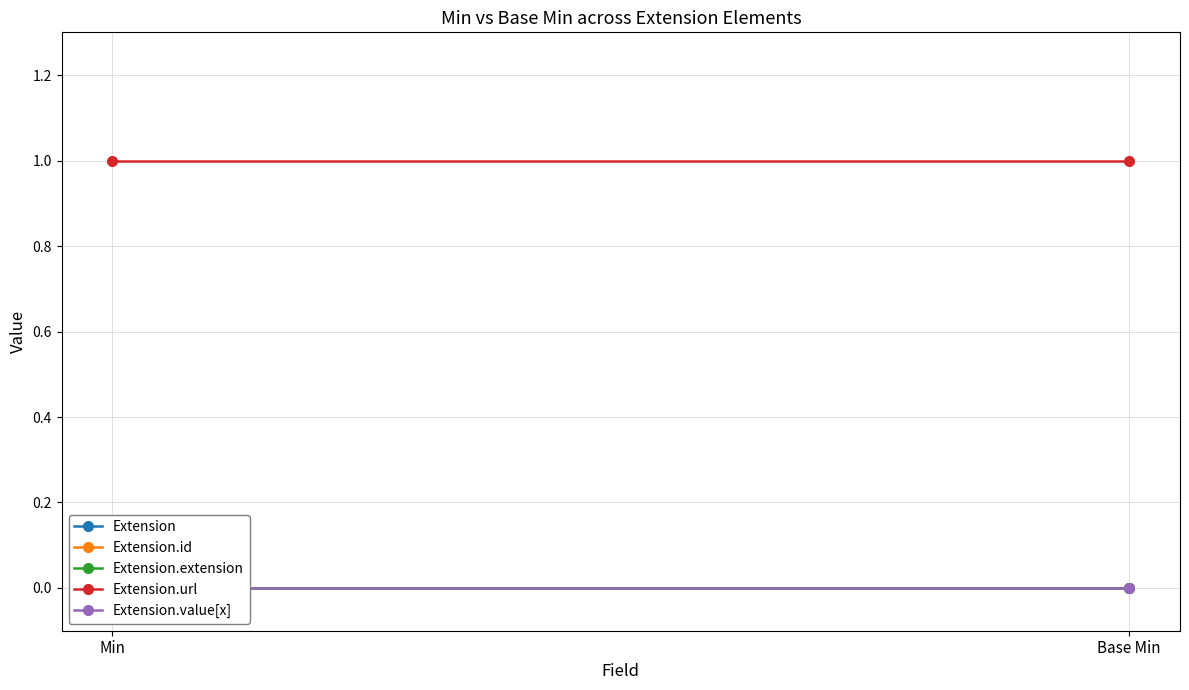

Rank the categories by Extension value from highest to lowest.

Min, Base Min